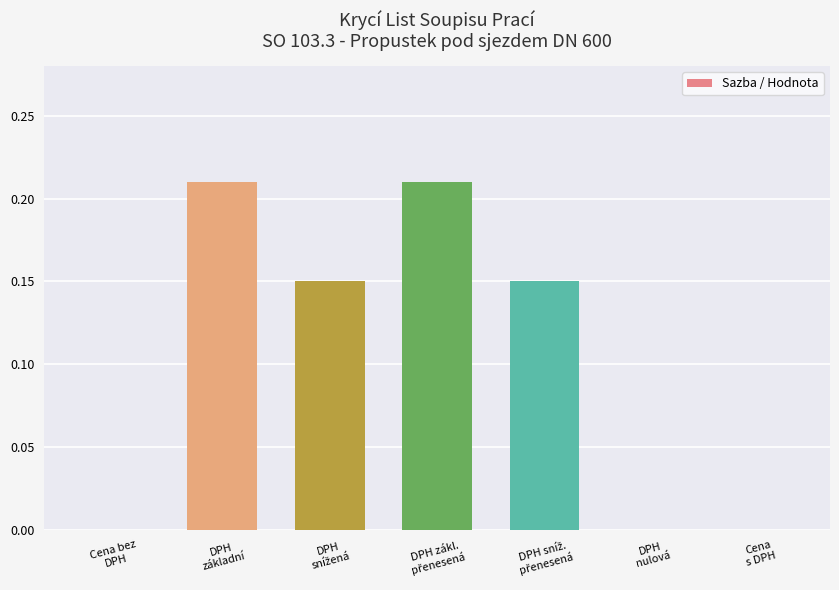

Are the bars horizontal?

No